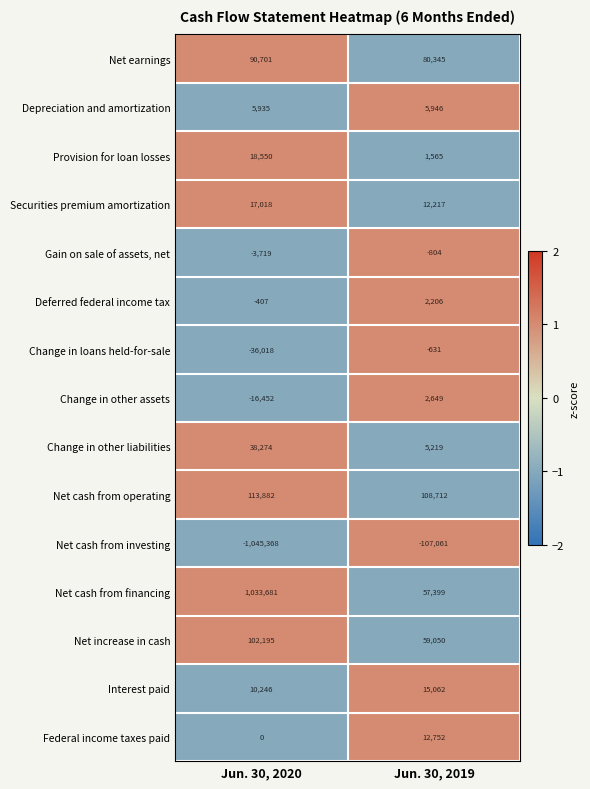

How many categories are shown in the chart?

2